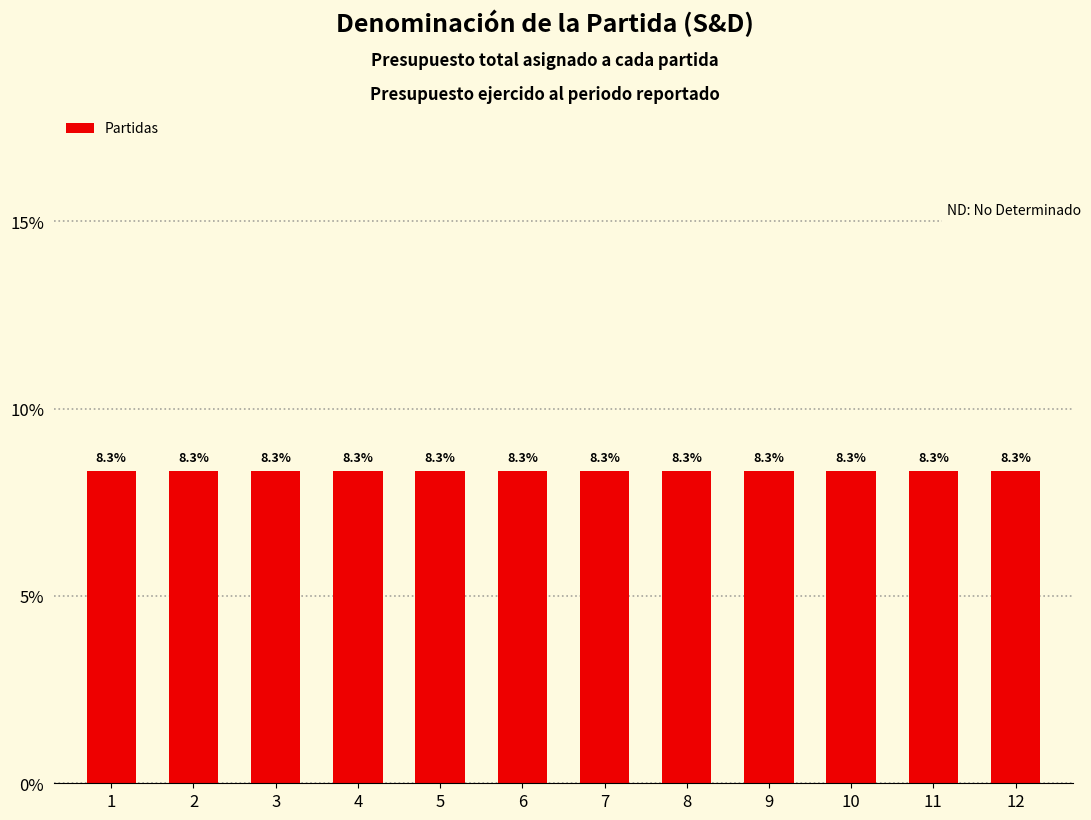

Are the bars horizontal?

No